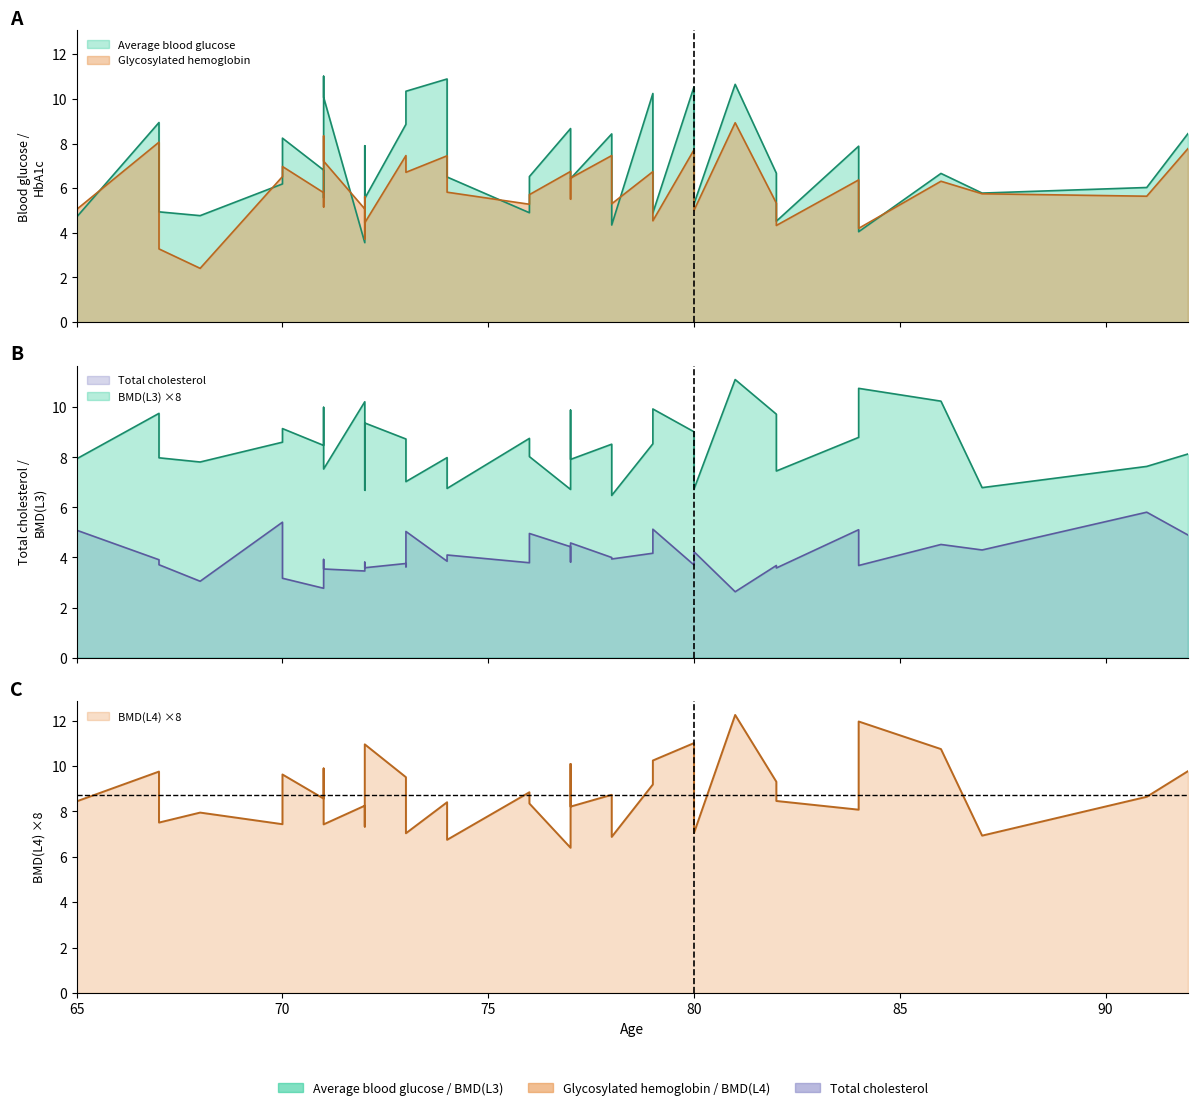

The Total cholesterol series shows 6.9 at 78. True or false?

False